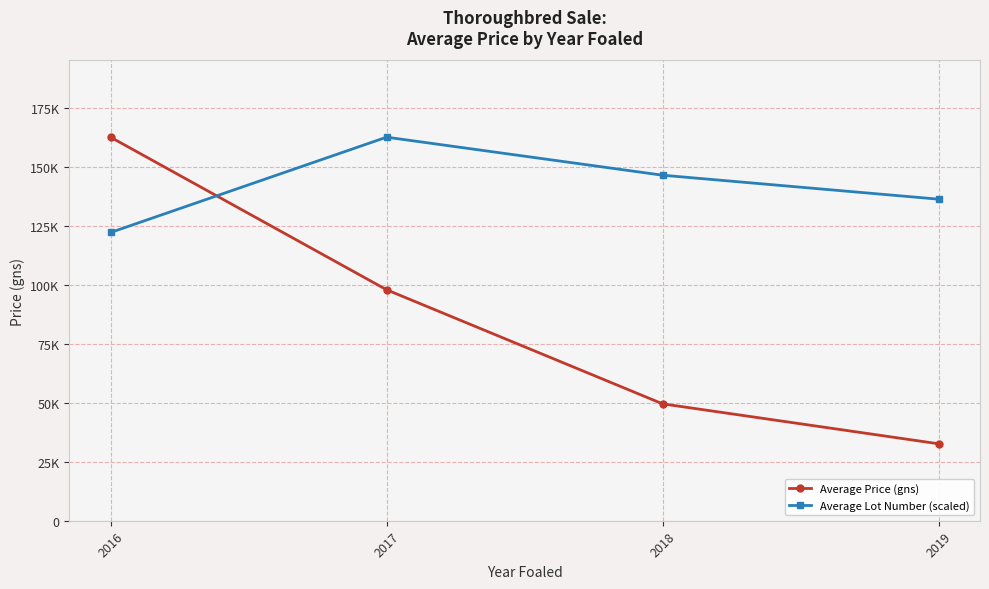

Where is Average Price (gns) nearest to the value 97550?

2017